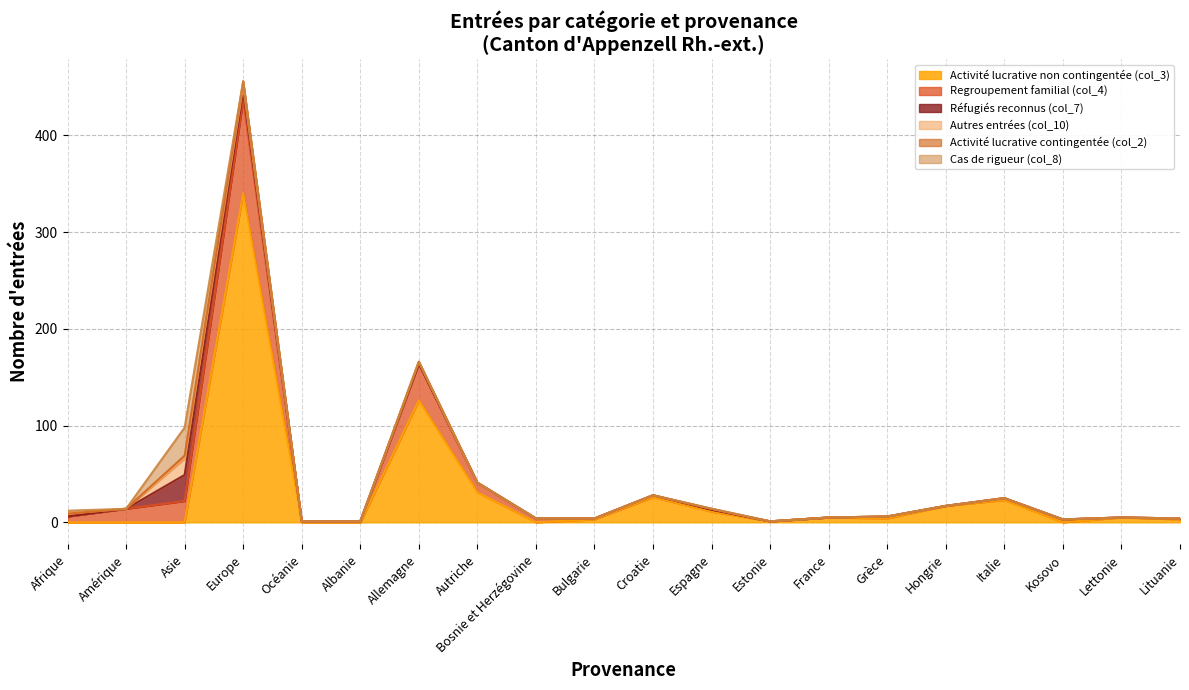

How many values in the Cas de rigueur (col_8) series exceed 0?

2